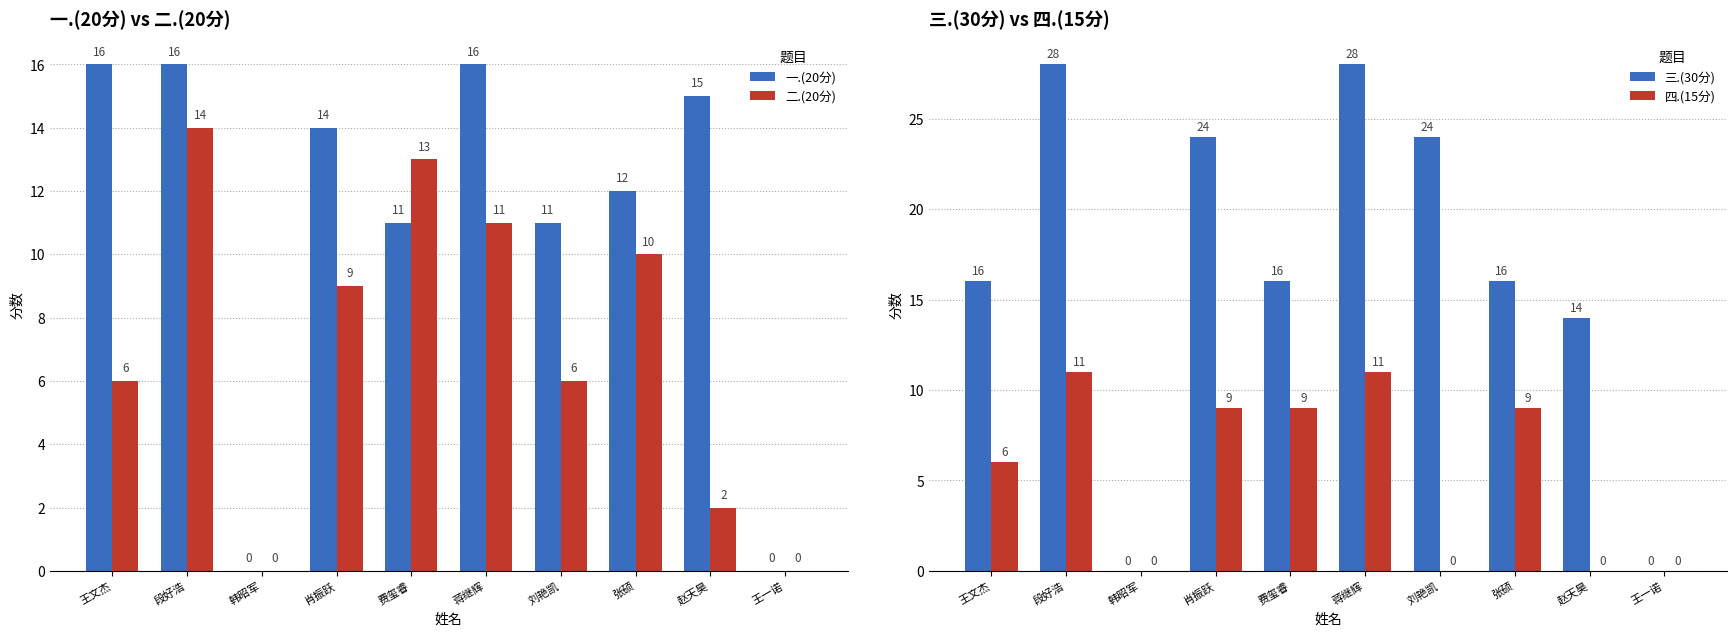

Between 赵天昊 and 张硕, which is larger?

赵天昊